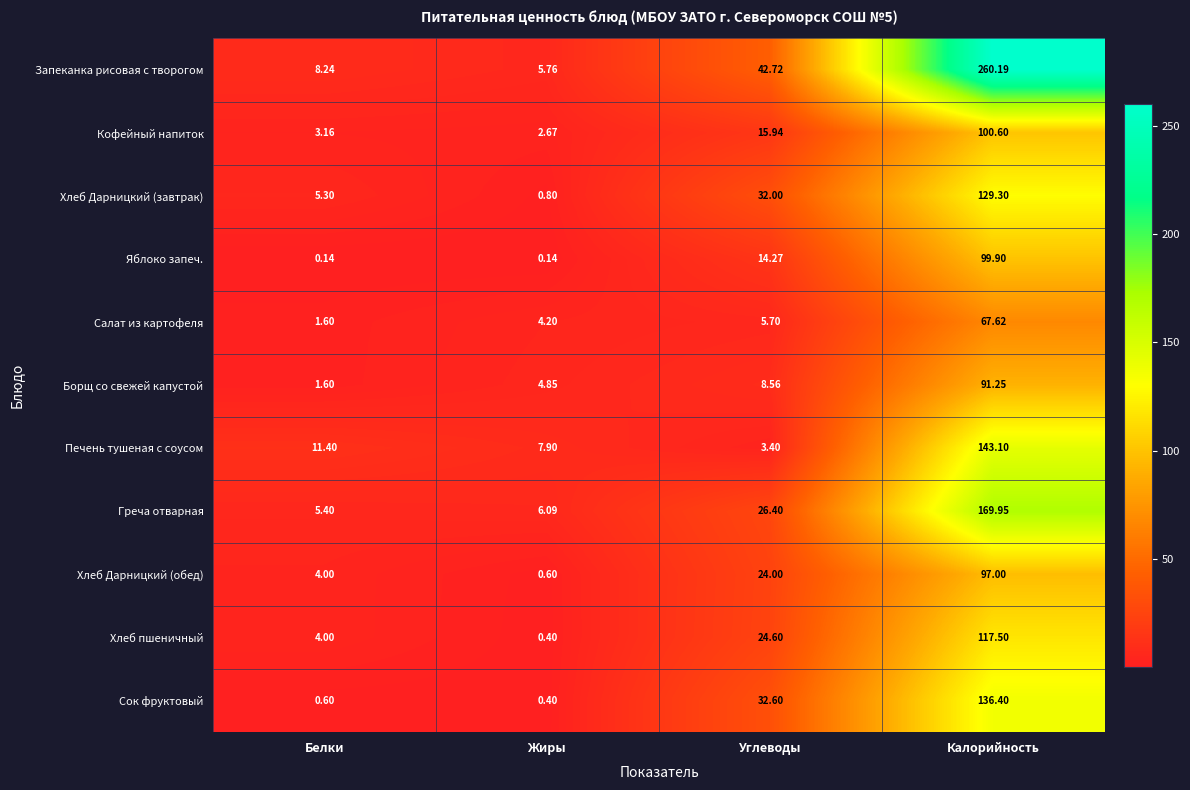

Rank the categories by Салат из картофеля value from highest to lowest.

Калорийность, Углеводы, Жиры, Белки